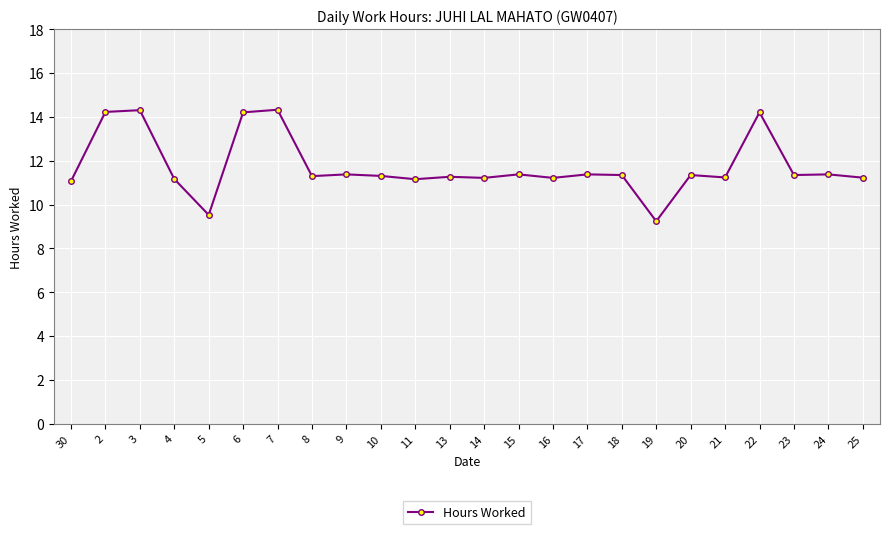

True or false: there are more than 1 points higher than both neighbors.

True